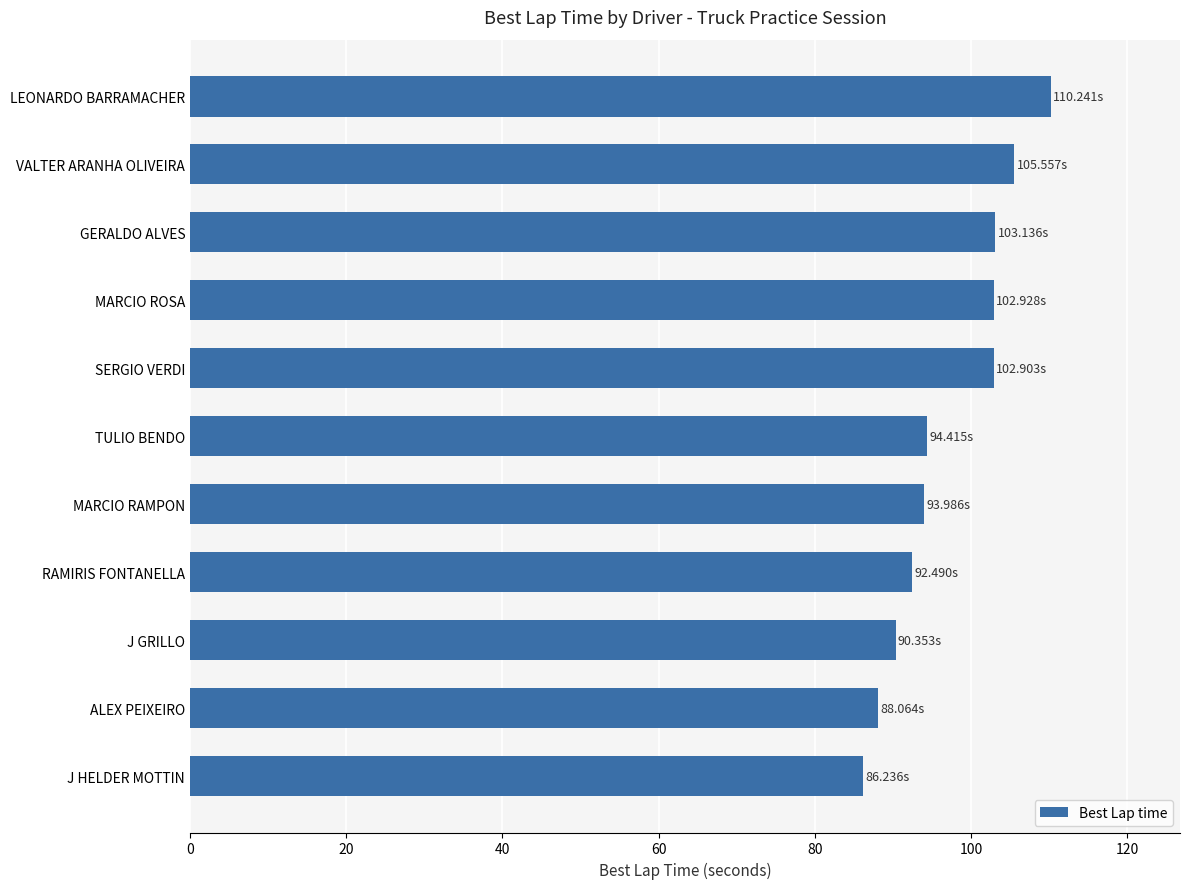

What is the change in value from MARCIO ROSA to ALEX PEIXEIRO?

-14.9